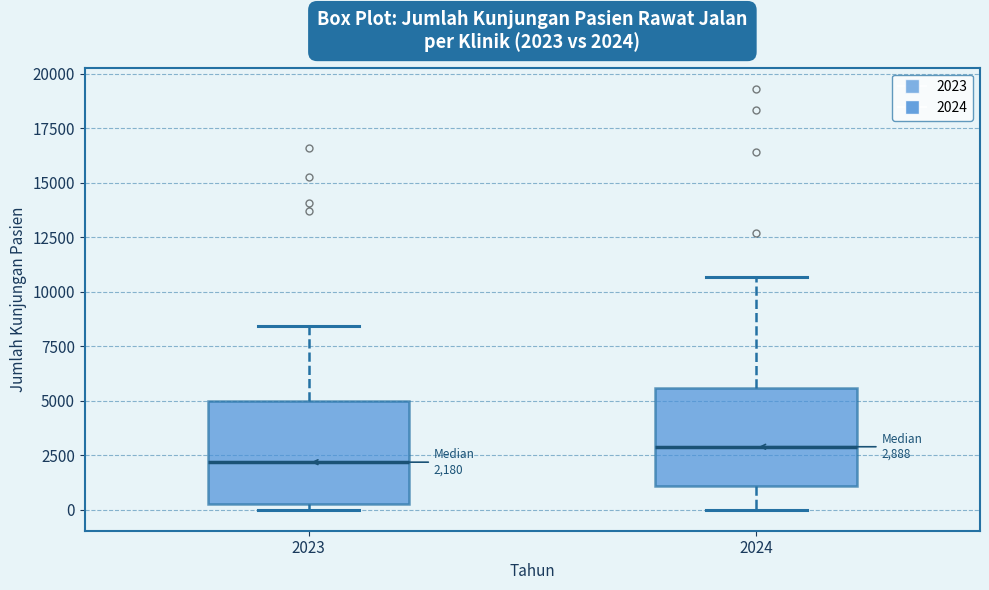

Which box has the lowest median line?

2023